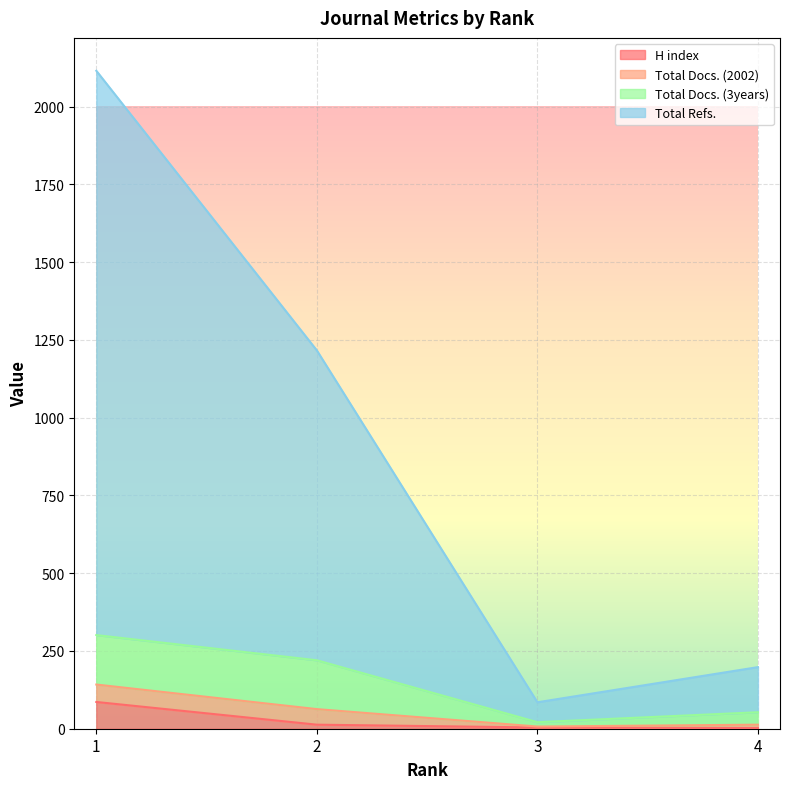

True or false: Total Refs. and Total Docs. (2002) cross at least once.

False